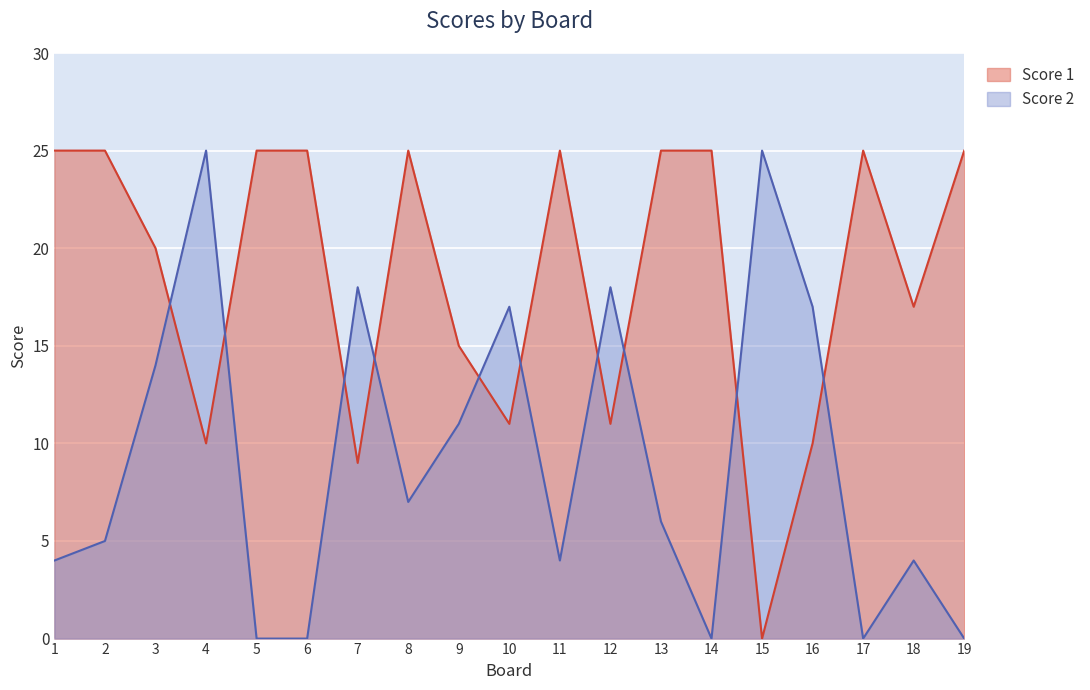

What is the sum of the Score 2 values at 5 and 7?

18